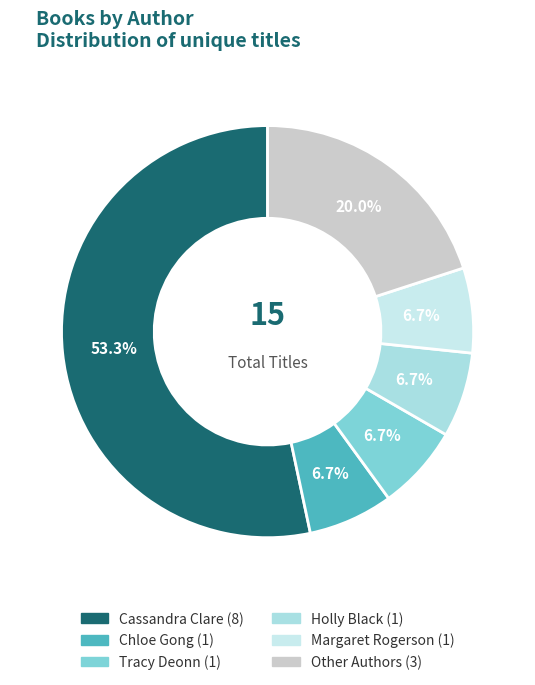

To the nearest percent, what is the average slice percentage?

17%